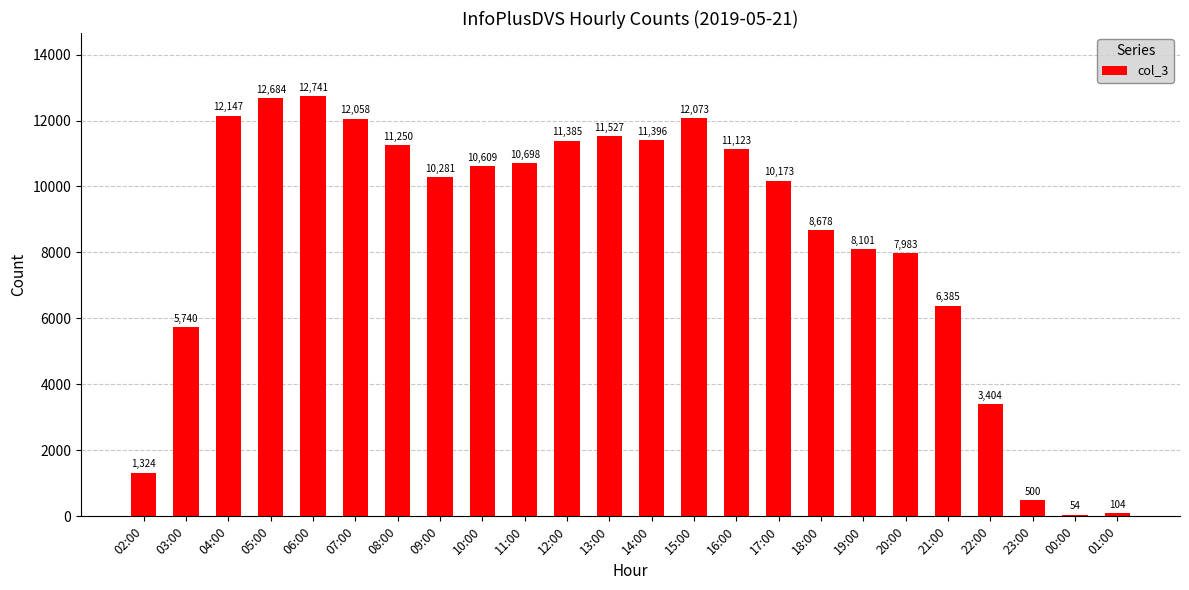

Rank the categories by value from highest to lowest.

06:00, 05:00, 04:00, 15:00, 07:00, 13:00, 14:00, 12:00, 08:00, 16:00, 11:00, 10:00, 09:00, 17:00, 18:00, 19:00, 20:00, 21:00, 03:00, 22:00, 02:00, 23:00, 01:00, 00:00